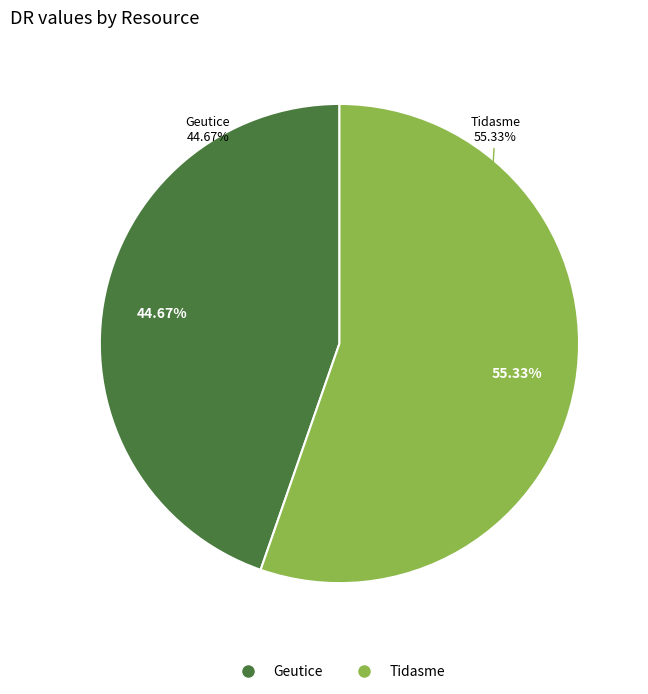

To the nearest percent, what portion does Tidasme represent?

55%